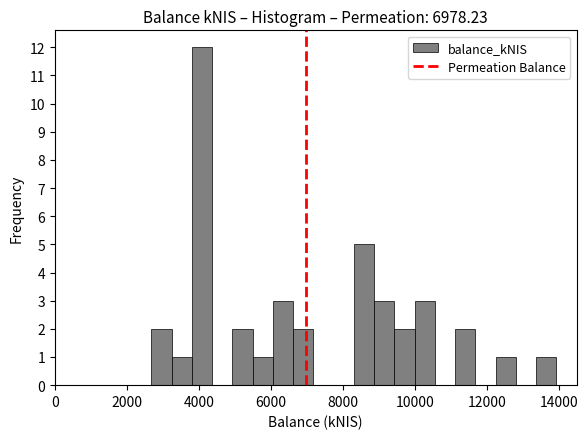

Around what value on the x-axis is the tallest bar? Give the approximate position of its centre, as read against the axis.

4000